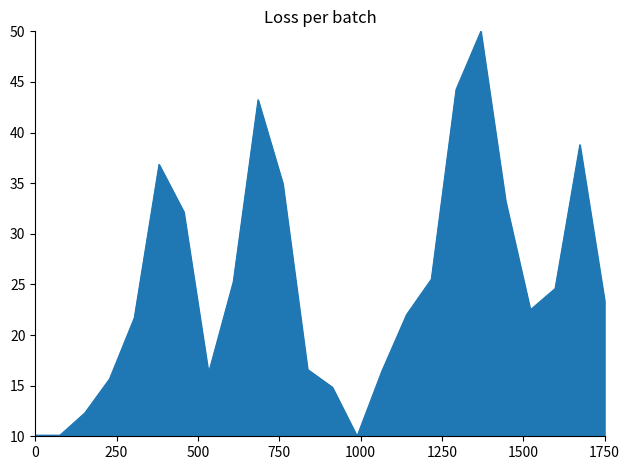

What is the minimum value shown in the chart?

10.0